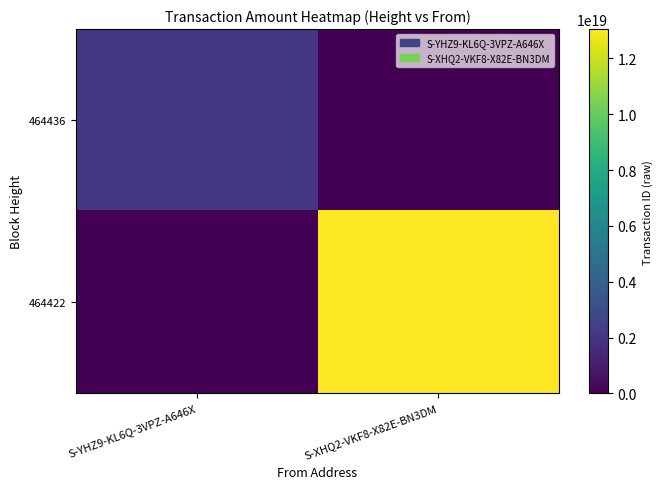

Reading left to right, what are all the values shown in this chart?

464436: S-YHZ9-KL6Q-3VPZ-A646X=2039504728615383040	S-XHQ2-VKF8-X82E-BN3DM=0
464422: S-YHZ9-KL6Q-3VPZ-A646X=0	S-XHQ2-VKF8-X82E-BN3DM=13052454052006137856